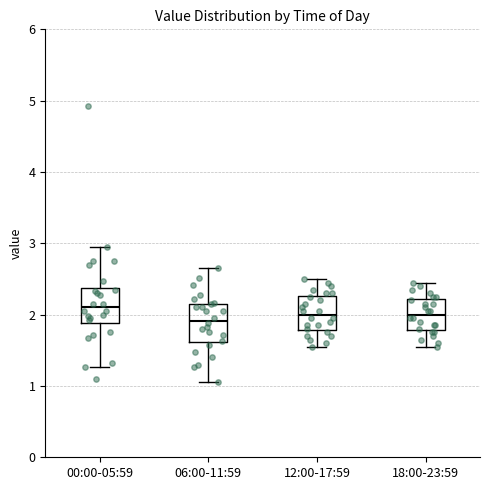

Where does the lower whisker of the box for 18:00-23:59 end on the y-axis? The values are not printed on the chart, so give them approximately, as read against the axis.

1.6